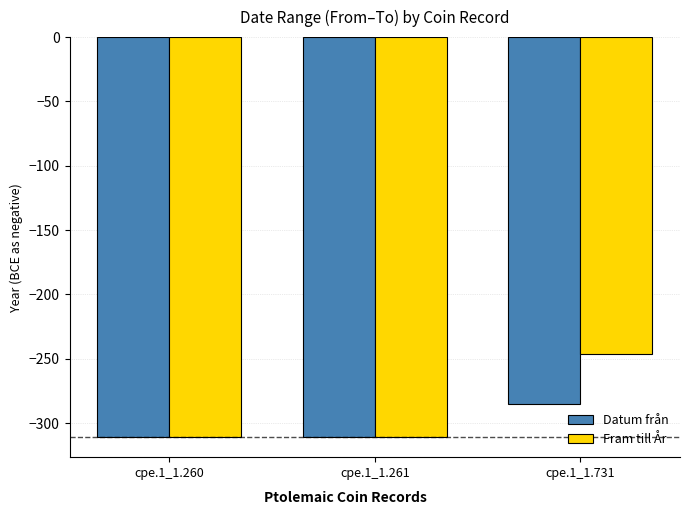

Rank the series by their maximum value, from lowest to highest.

Datum från, Fram till År